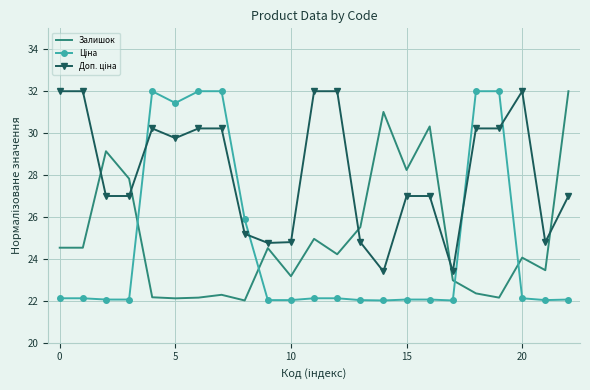

What is the smallest value displayed?

22.0